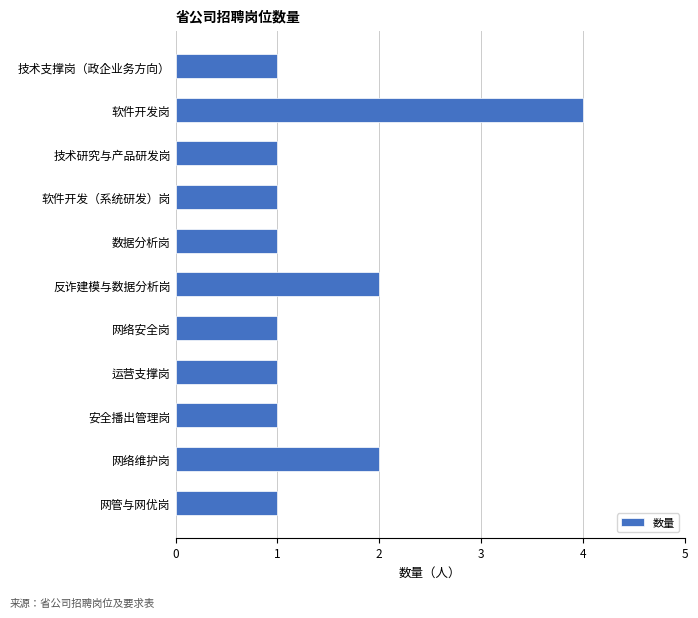

What is the ratio of the value at 软件开发（系统研发）岗 to the value at 数据分析岗?

1.0